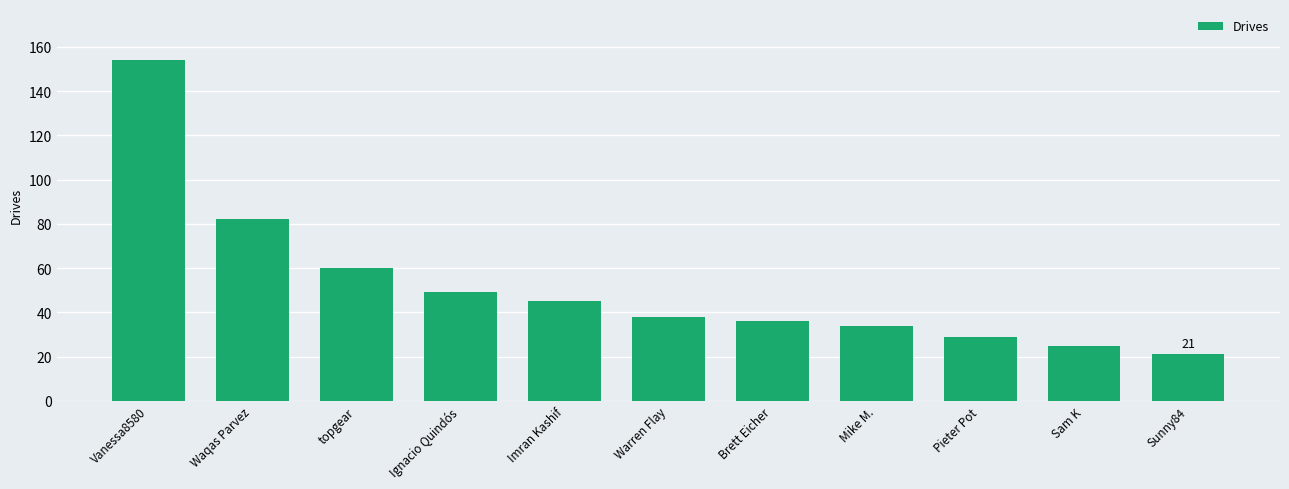

What is the difference between the maximum and minimum values?

133